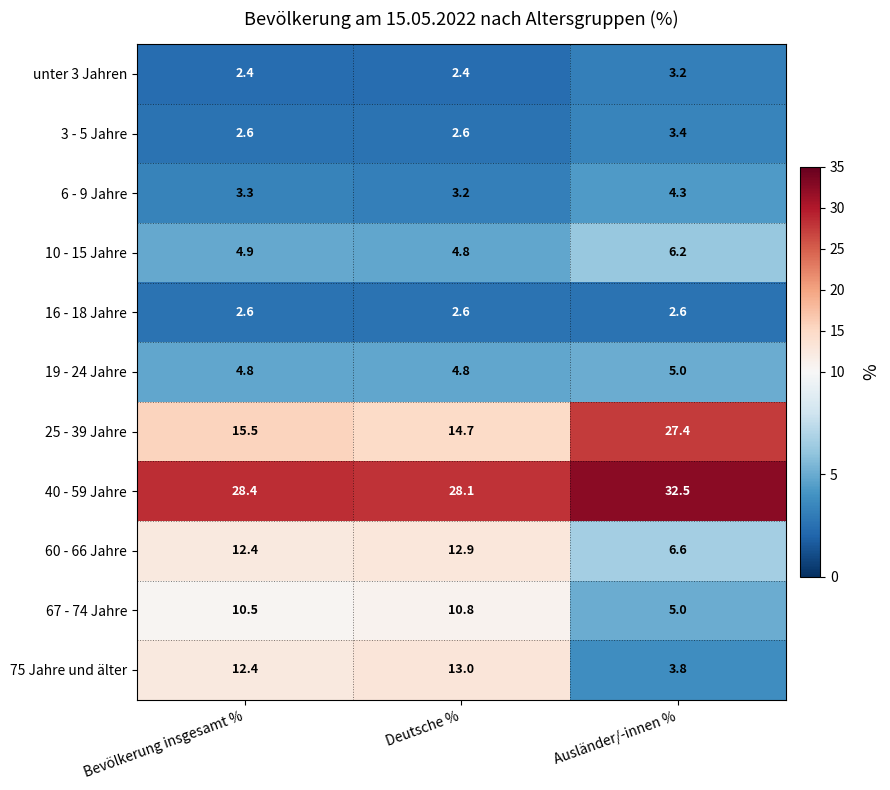

At which category is the sum across all series the highest?

Ausländer/-innen %